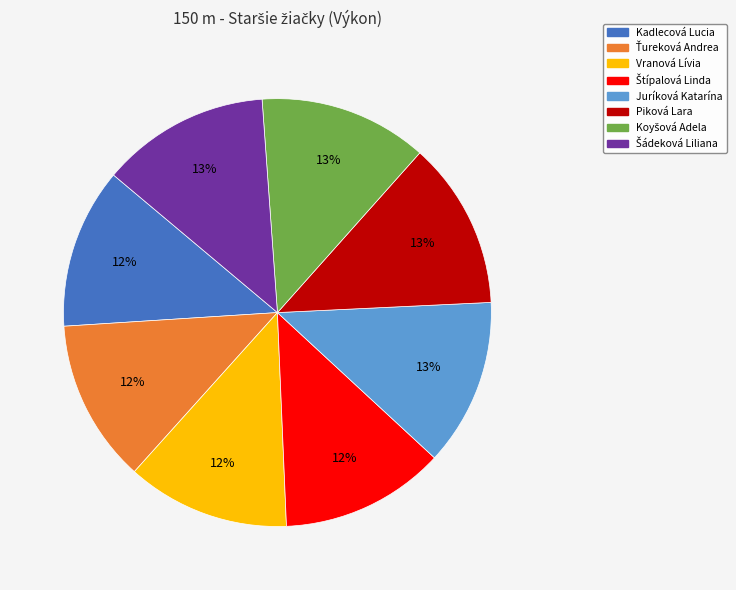

To the nearest percent, what percentage of the pie is Juríková Katarína?

13%